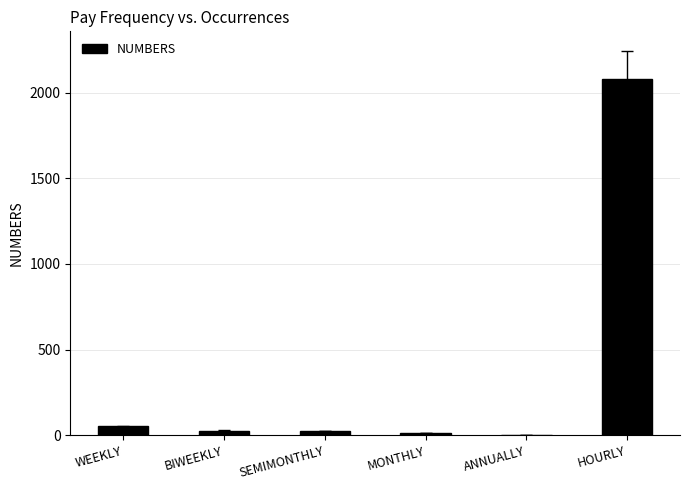

What is the greatest value displayed?

2080